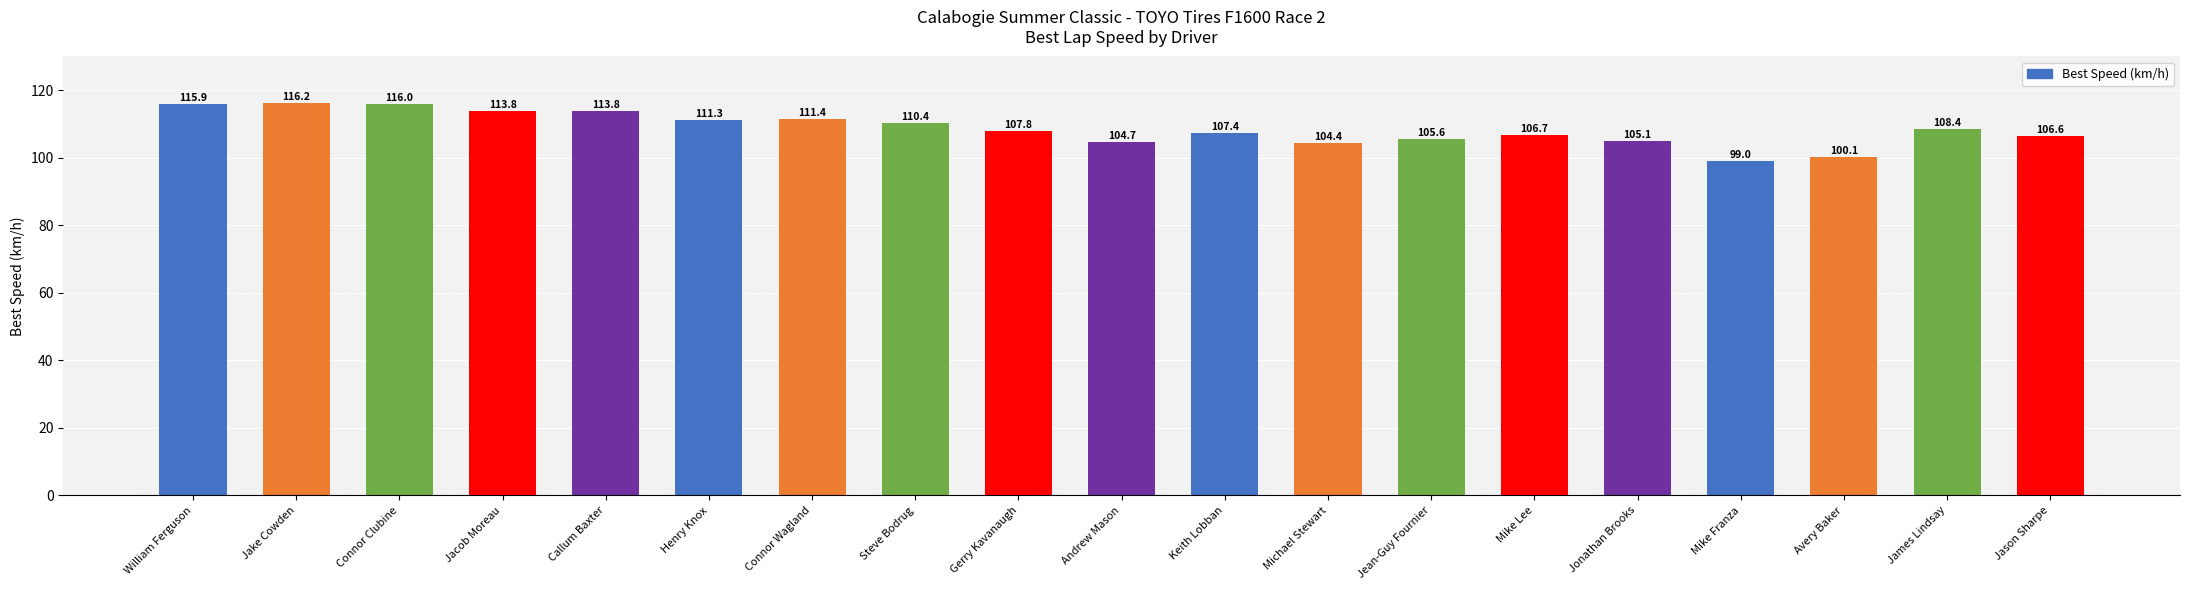

What is the sum of all values?

2064.9